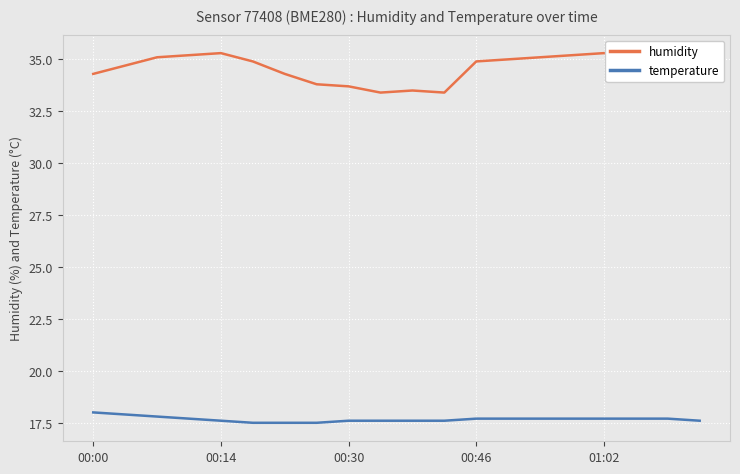

Reading right to left, extract all data points from this chart.

humidity: 35.3	35.2	35.1	35.3	35.2	35.1	35.0	34.9	33.4	33.5	33.4	33.7	33.8	34.3	34.9	35.3	35.2	35.1	34.7	34.3
temperature: 17.6	17.7	17.7	17.7	17.7	17.7	17.7	17.7	17.6	17.6	17.6	17.6	17.5	17.5	17.5	17.6	17.7	17.8	17.9	18.0